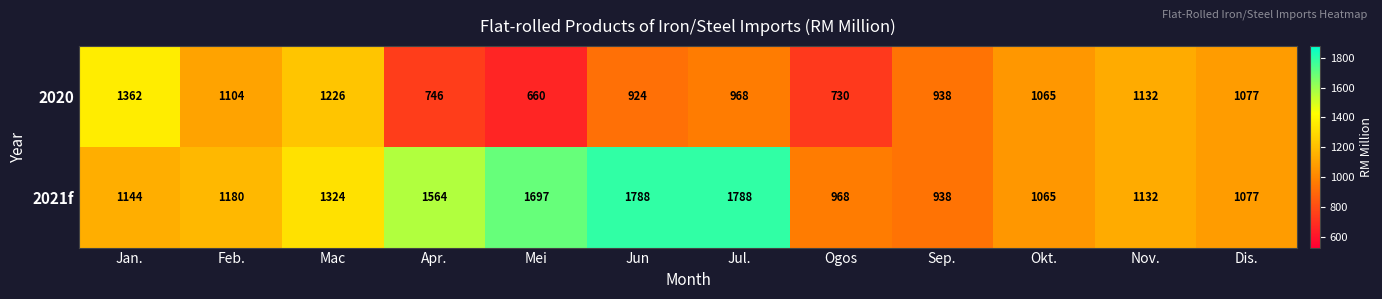

True or false: 2020 has a value of 434 at Mac.

False